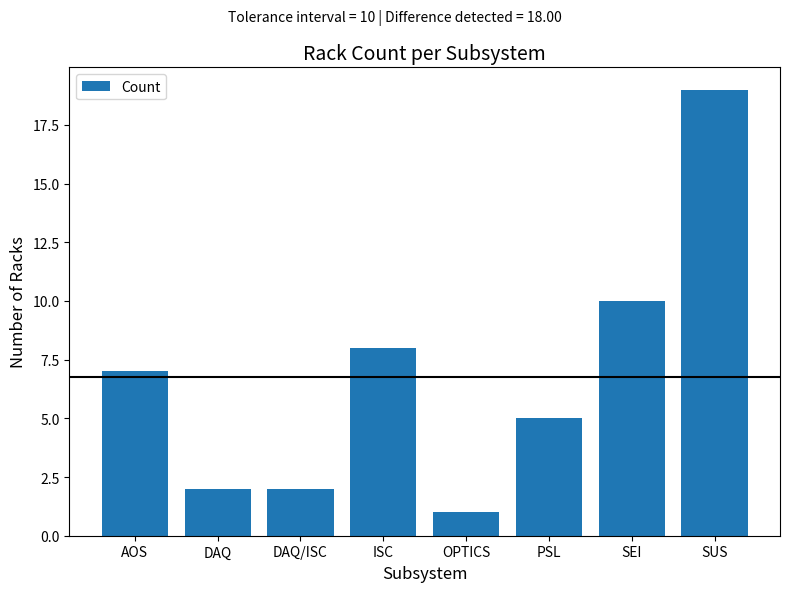

What is the value of the 3rd bar from the left?

2